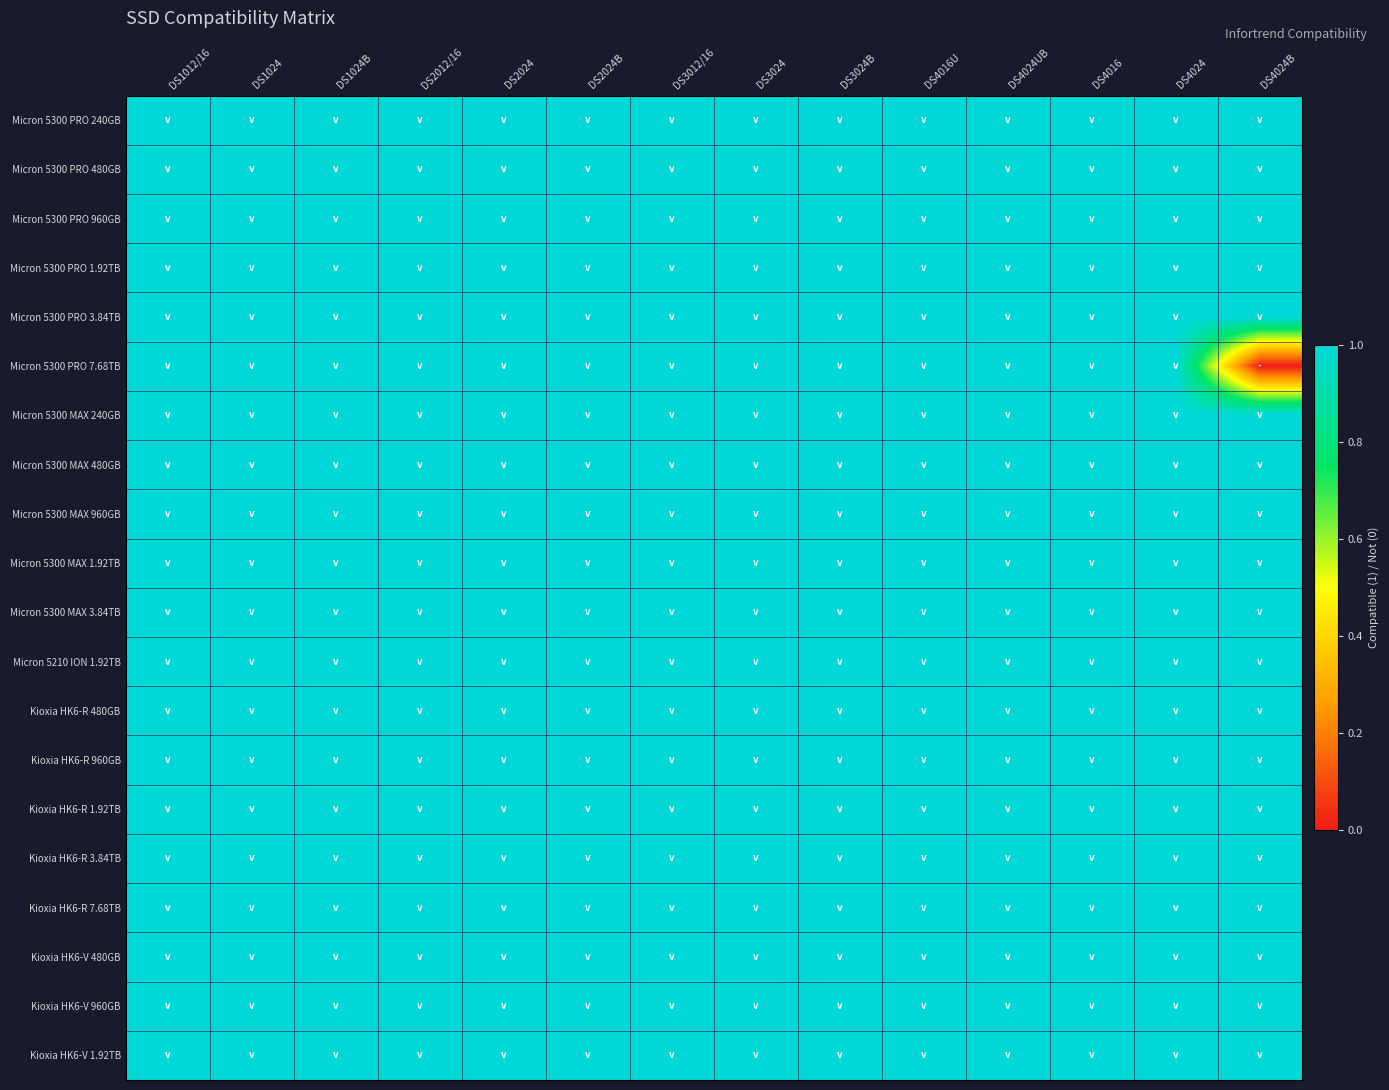

List the series in order of their peak value, lowest first.

Micron 5300 PRO 240GB, Micron 5300 PRO 480GB, Micron 5300 PRO 960GB, Micron 5300 PRO 1.92TB, Micron 5300 PRO 3.84TB, Micron 5300 PRO 7.68TB, Micron 5300 MAX 240GB, Micron 5300 MAX 480GB, Micron 5300 MAX 960GB, Micron 5300 MAX 1.92TB, Micron 5300 MAX 3.84TB, Micron 5210 ION 1.92TB, Kioxia HK6-R 480GB, Kioxia HK6-R 960GB, Kioxia HK6-R 1.92TB, Kioxia HK6-R 3.84TB, Kioxia HK6-R 7.68TB, Kioxia HK6-V 480GB, Kioxia HK6-V 960GB, Kioxia HK6-V 1.92TB